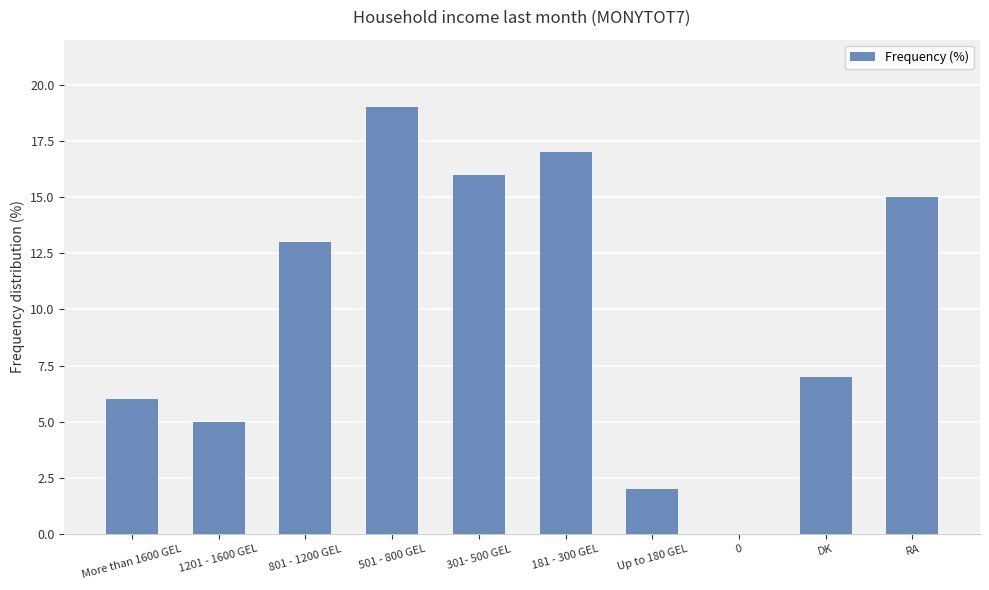

At which label is the value closest to 9?

DK